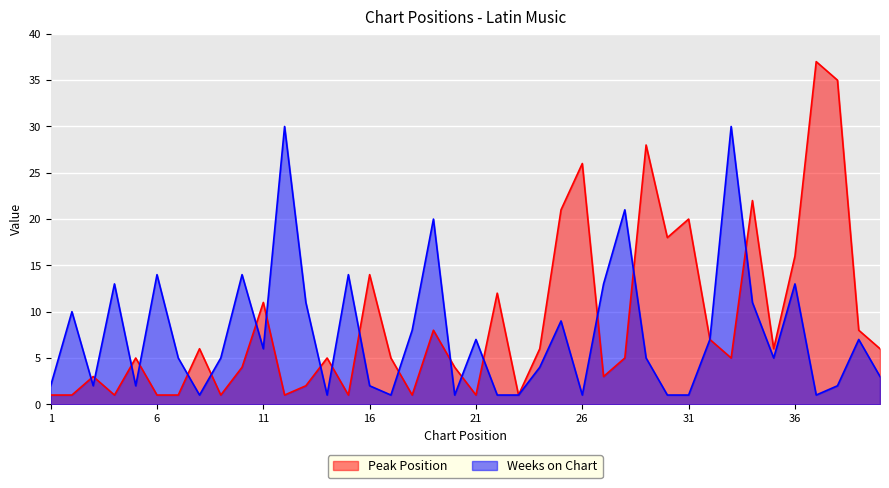

What is the average value of the Peak Position series?

9